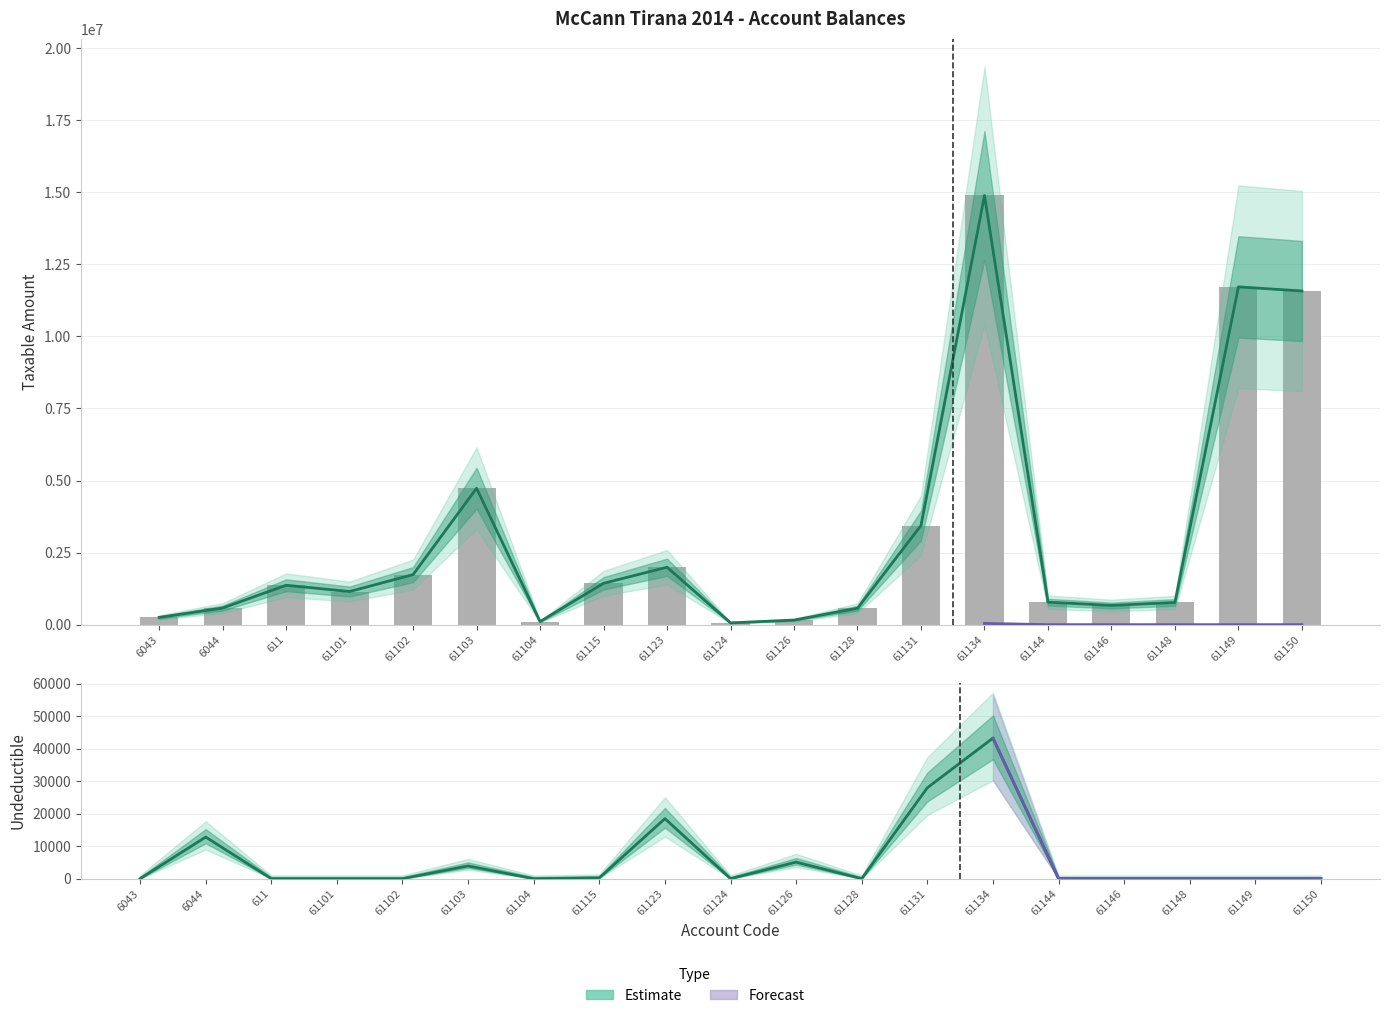

What is the approximate value of Taxable at 61123?

1991862.2